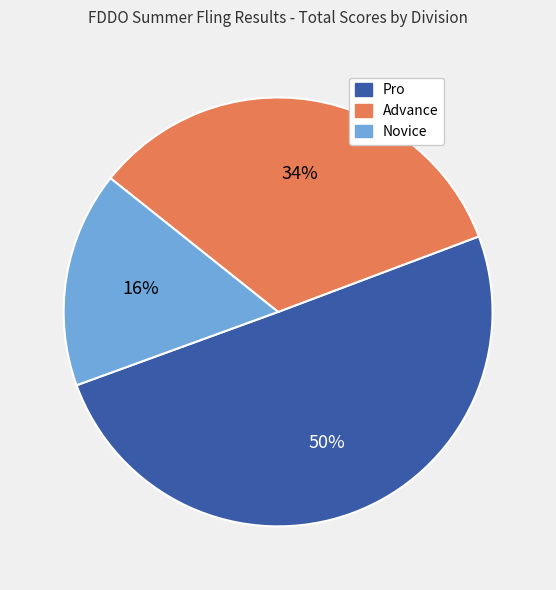

Which category has the smallest portion of the pie?

Novice